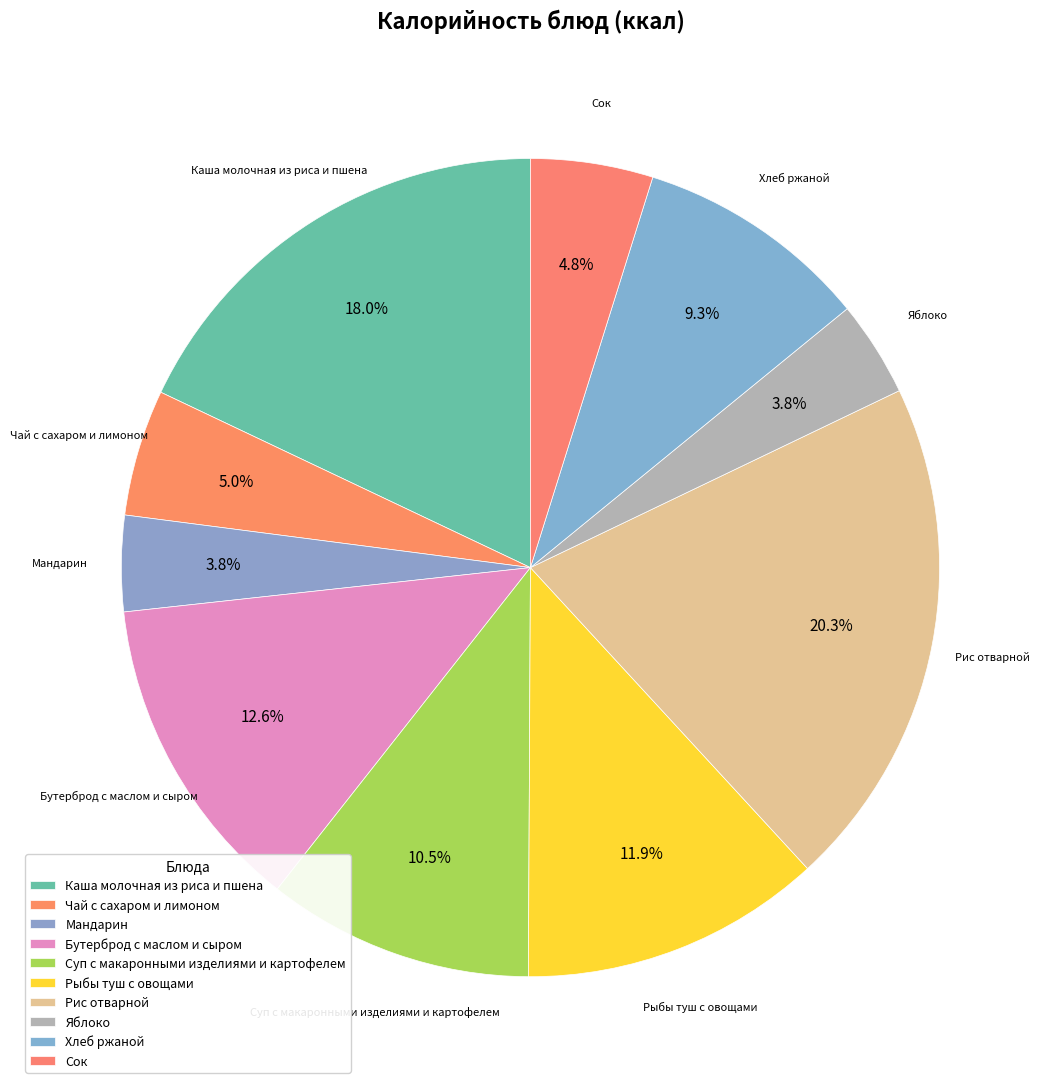

How many segments does this pie chart have?

10